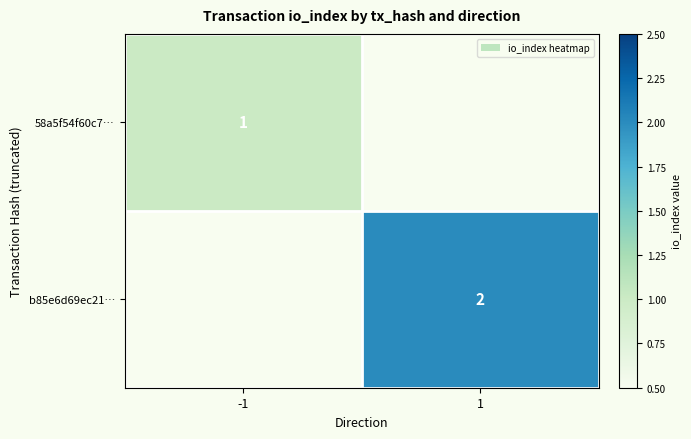

What is the maximum value shown in the chart?

2.0